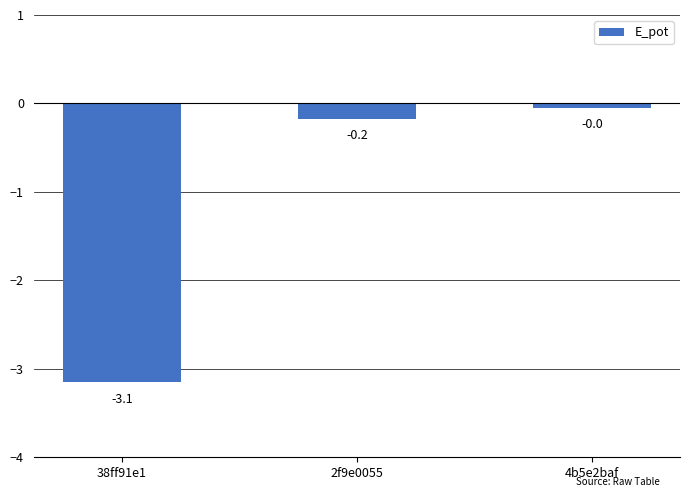

Between 38ff91e1 and 2f9e0055, which is larger?

2f9e0055